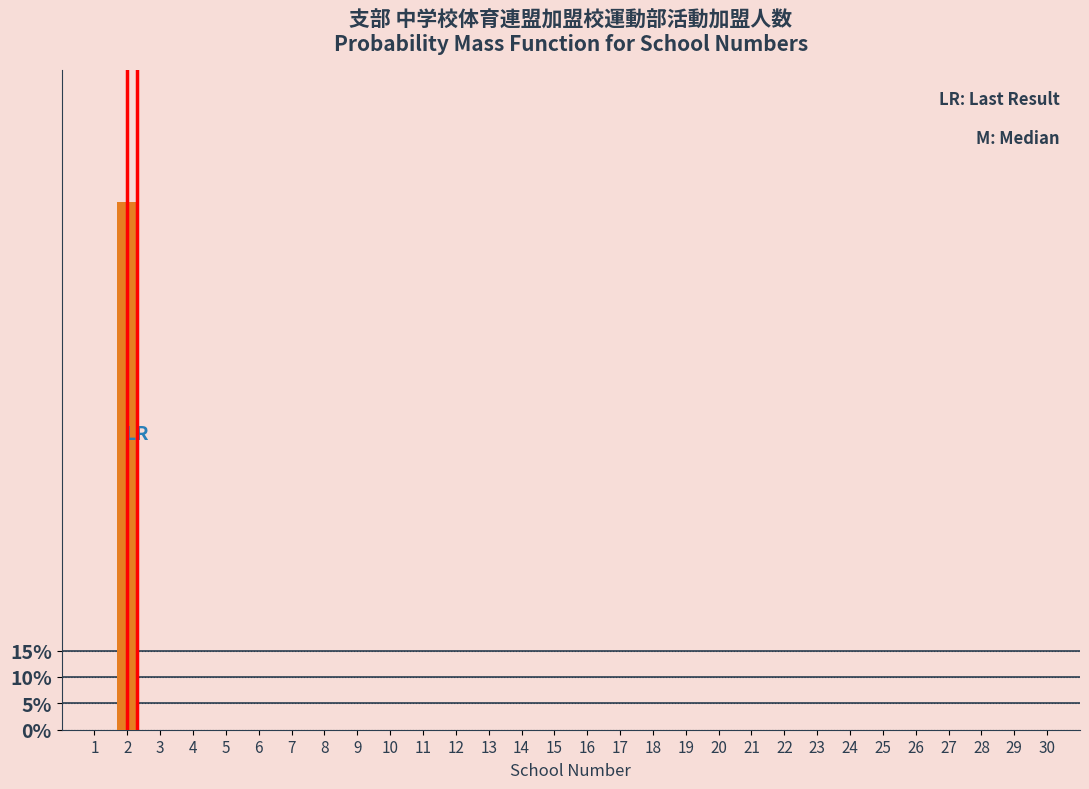

Reading left to right, what are all the values shown in this chart?

1=0	2=100	3=0	4=0	5=0	6=0	7=0	8=0	9=0	10=0	11=0	12=0	13=0	14=0	15=0	16=0	17=0	18=0	19=0	20=0	21=0	22=0	23=0	24=0	25=0	26=0	27=0	28=0	29=0	30=0